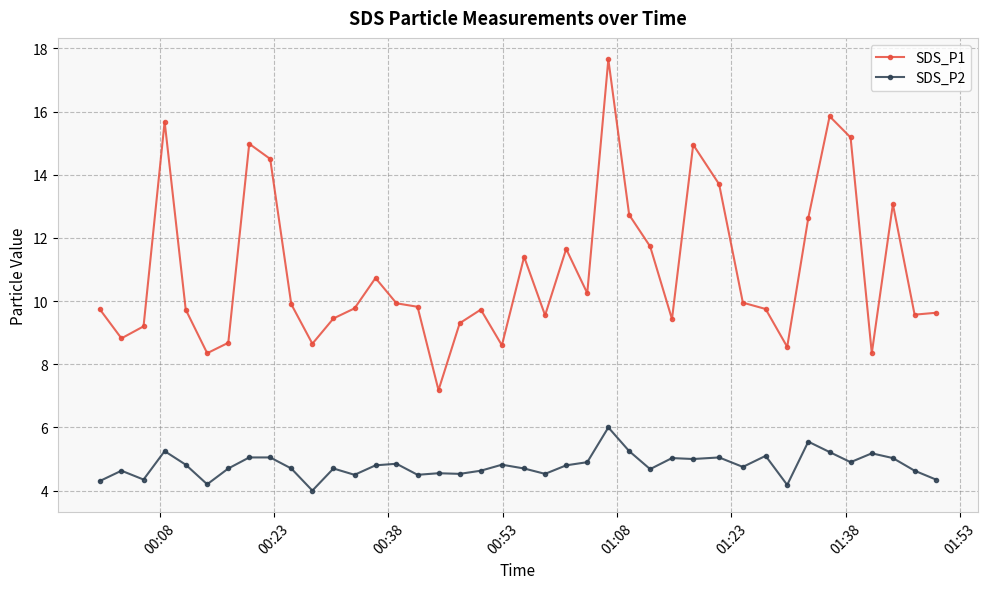

Rank the series by their maximum value, from highest to lowest.

SDS_P1, SDS_P2